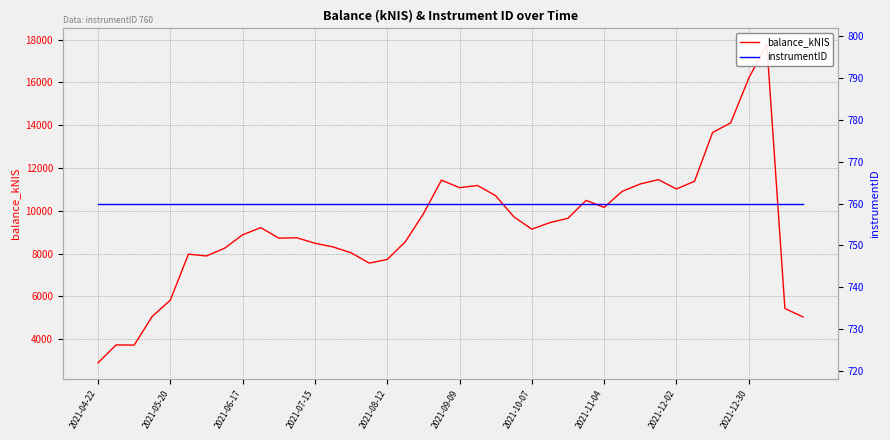

What is the smallest value displayed?

760.0